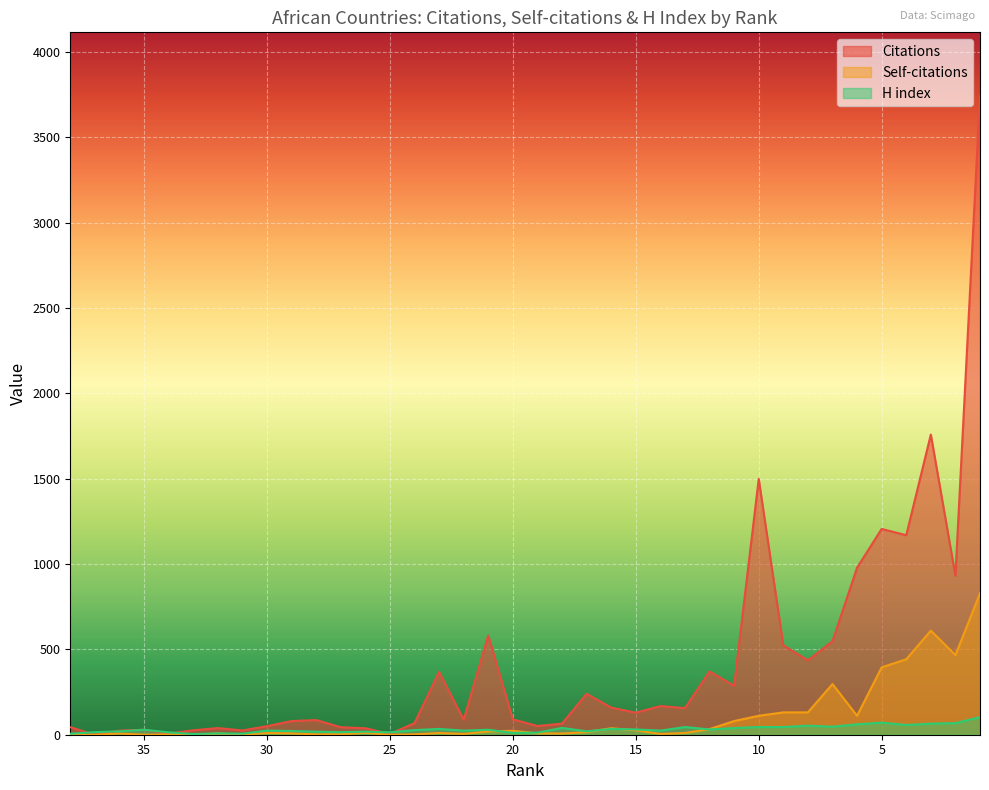

What is the difference between the H index values at 7 and 19?

35